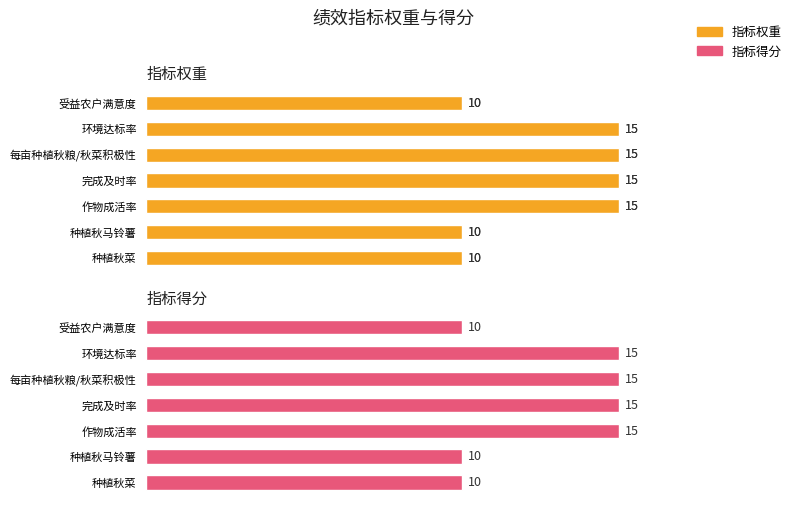

How many data points in 指标得分 are less than 15?

3